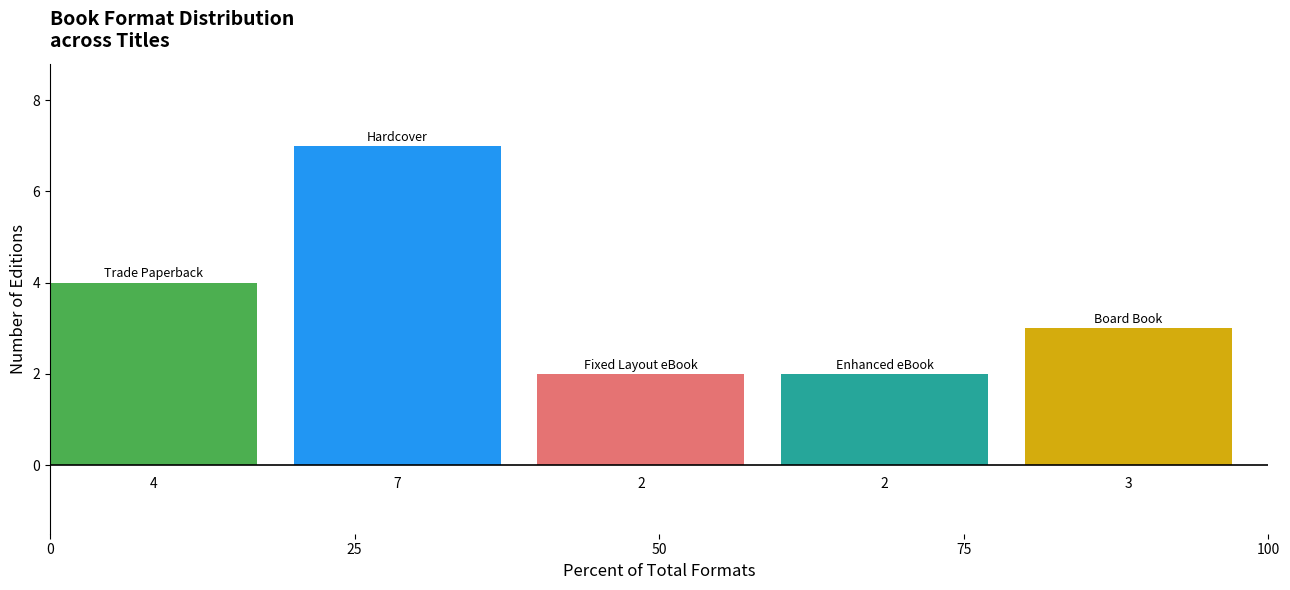

Are the bars grouped side by side (vs. stacked)?

Yes